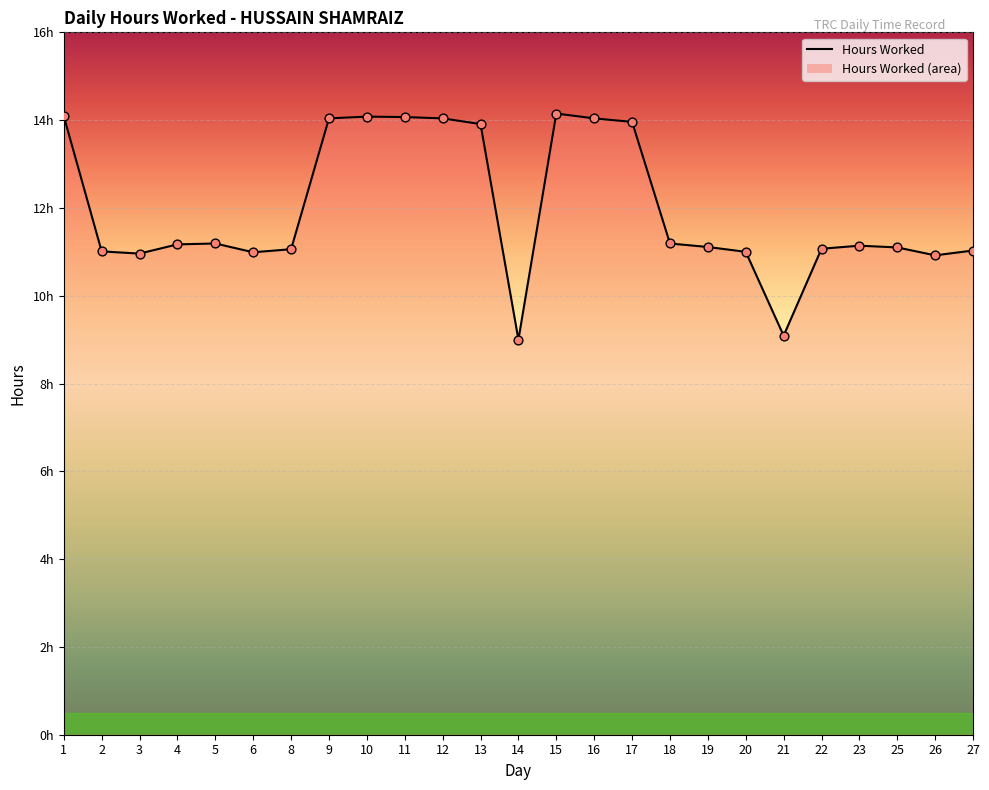

Approximately how many times larger is the value at 21 compared to 15?

0.6